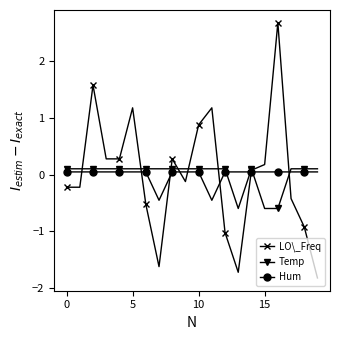

Which series has the widest spread of values?

LO\_Freq